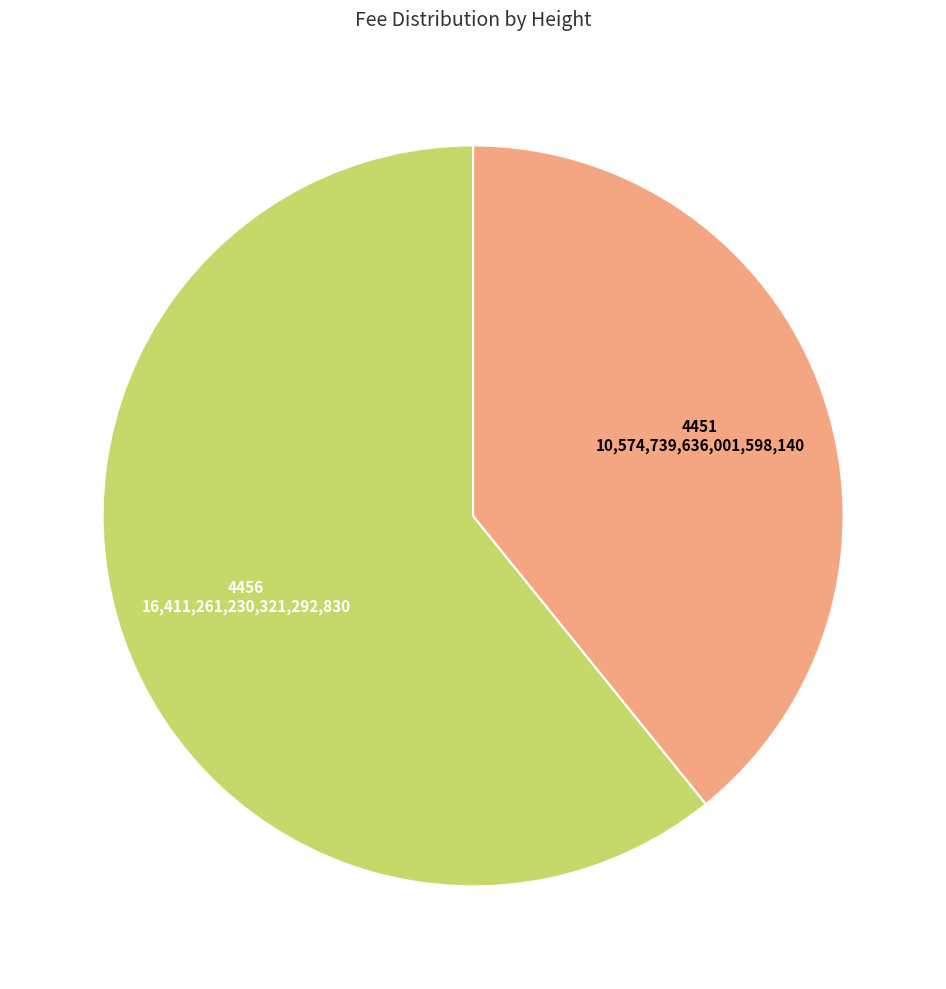

Rank the categories by value from lowest to highest.

4451, 4456